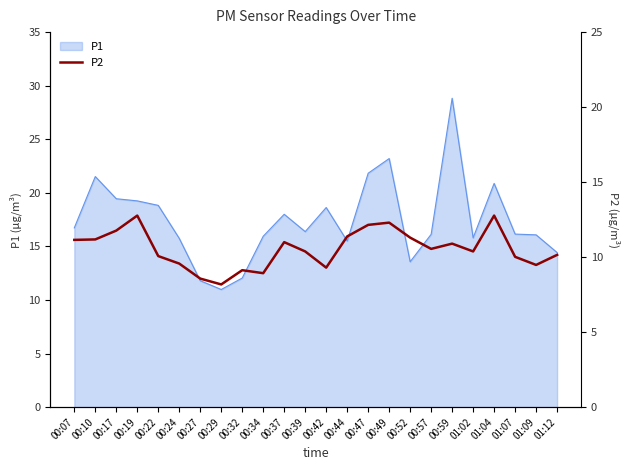

Count the number of categories in the chart.

24